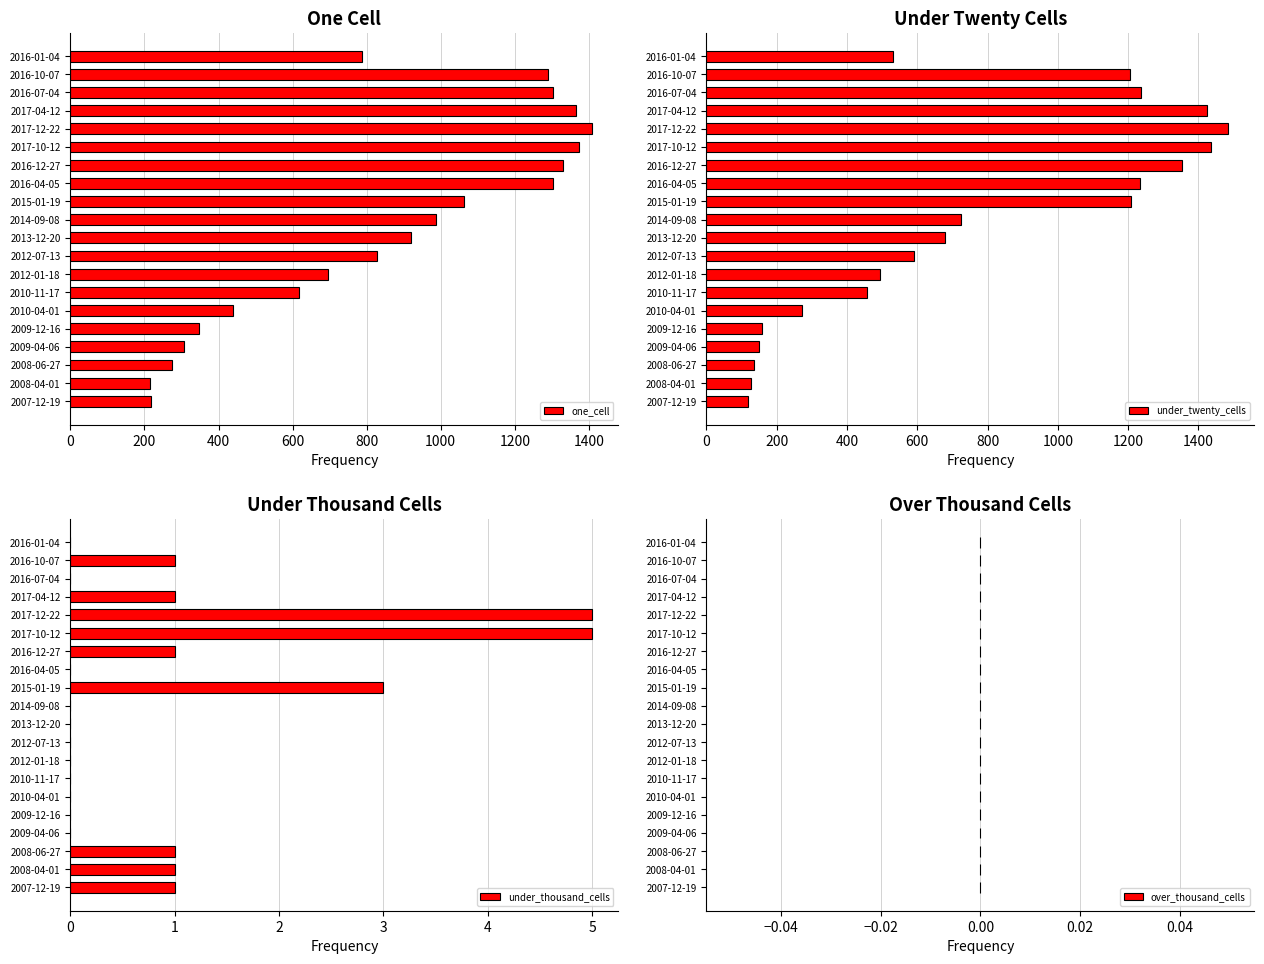

What is the difference between the maximum and minimum values in the under_twenty_cells series?

1366